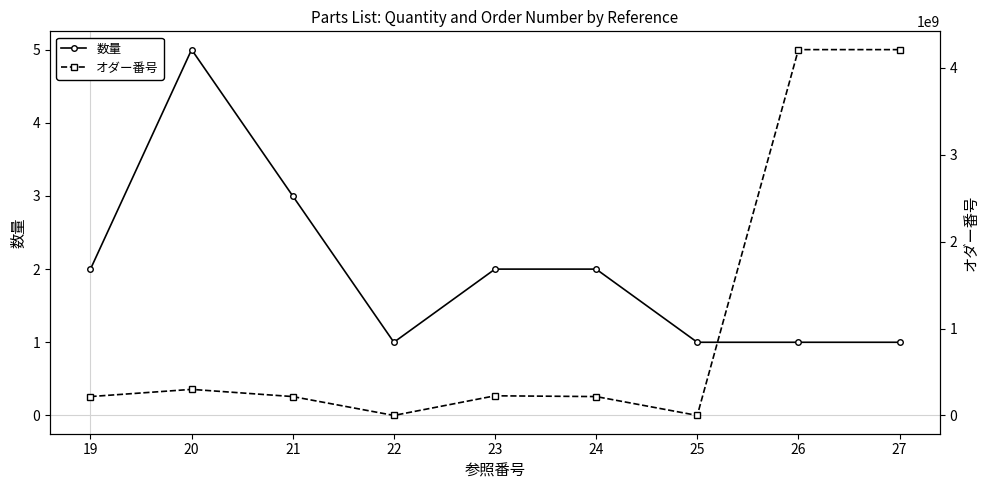

How many lines are shown in the chart?

2